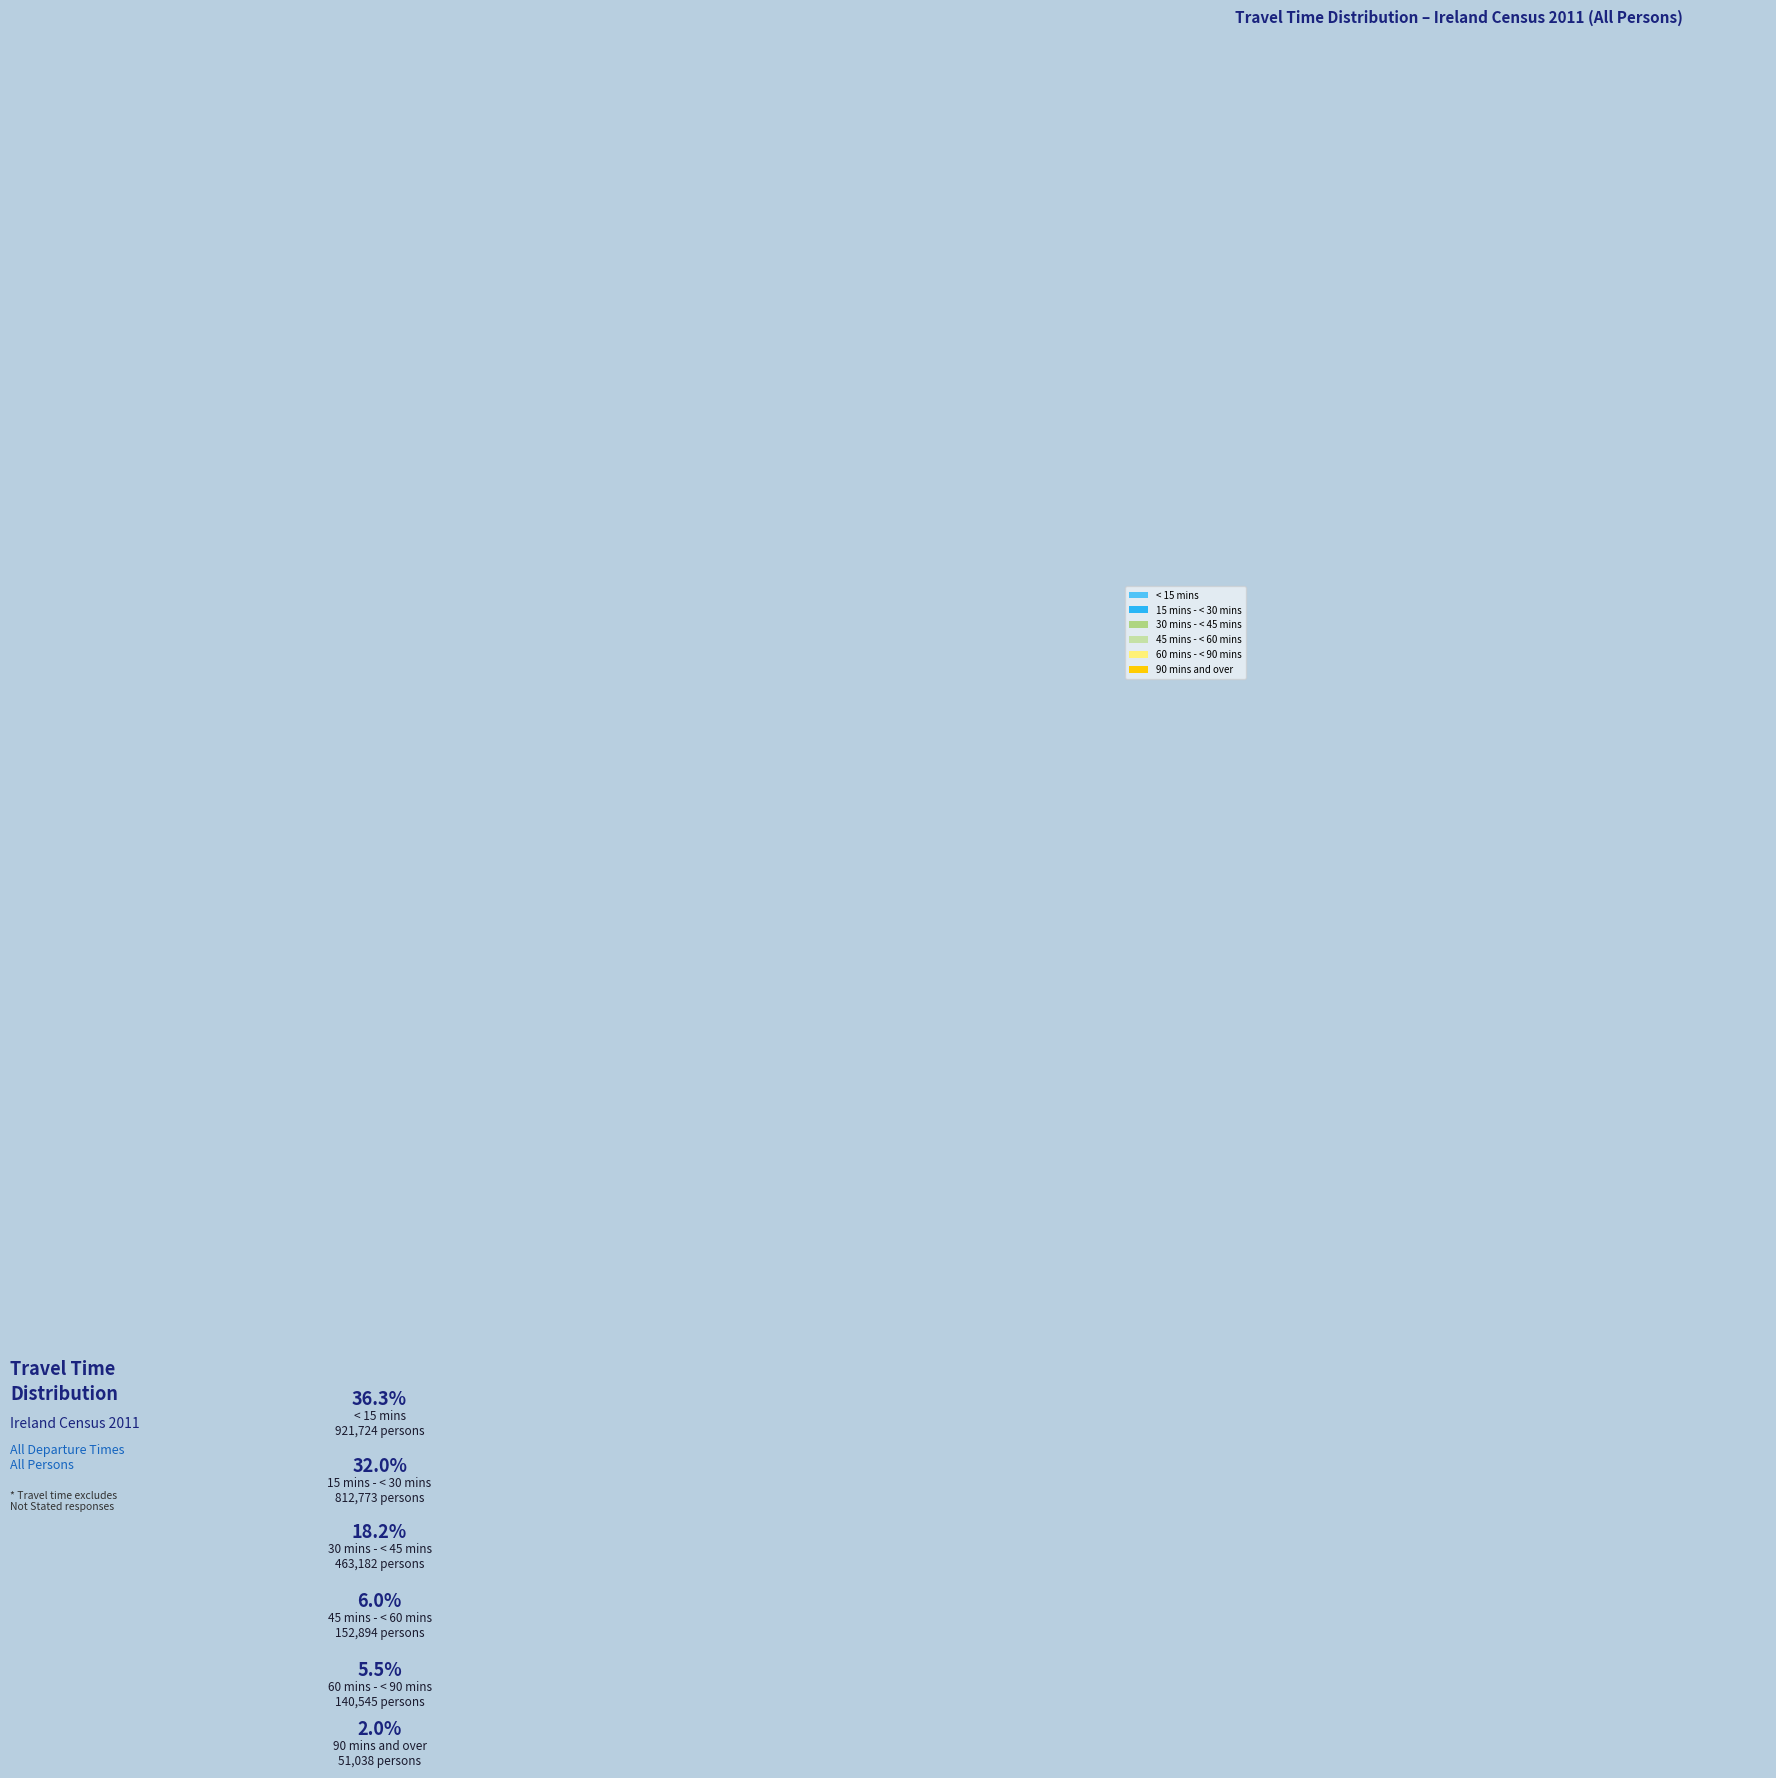

Count the number of slices in the pie.

6